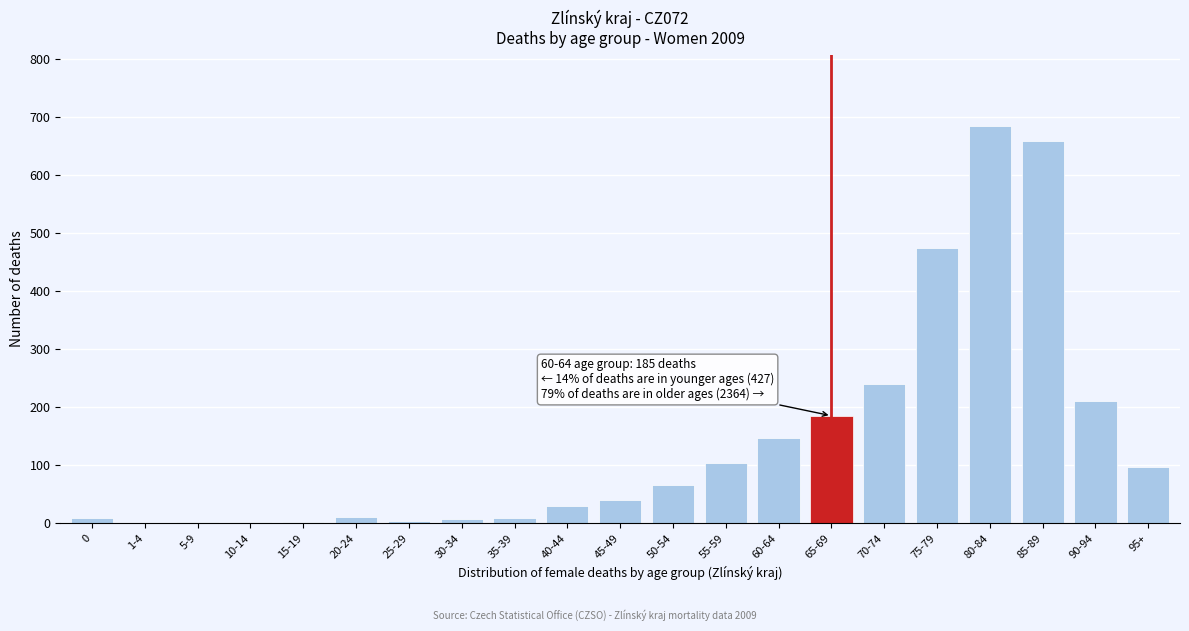

What is the maximum value shown in the chart?

684